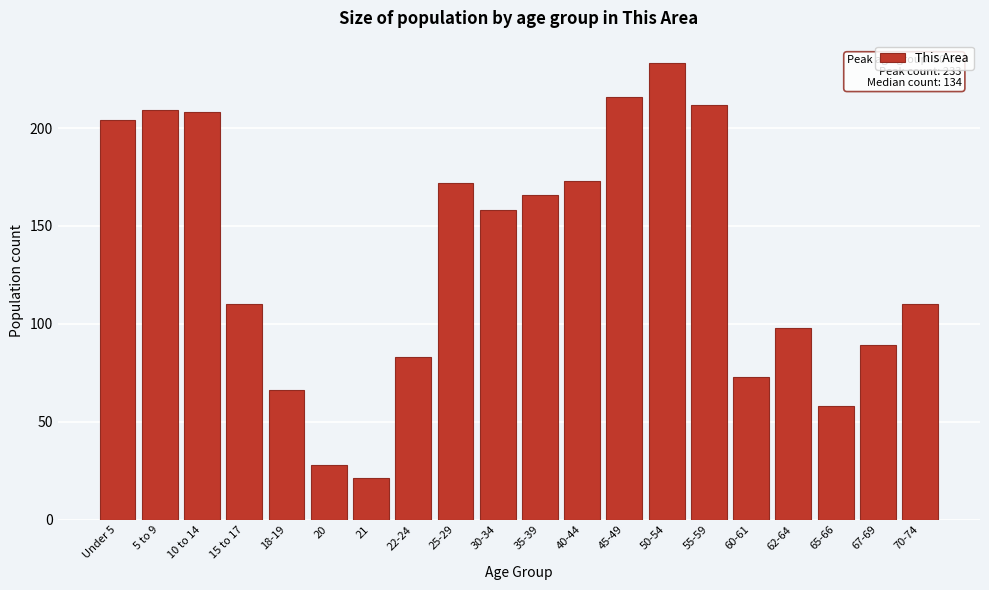

Reading left to right, list all the values displayed in this chart.

204	209	208	110	66	28	21	83	172	158	166	173	216	233	212	73	98	58	89	110